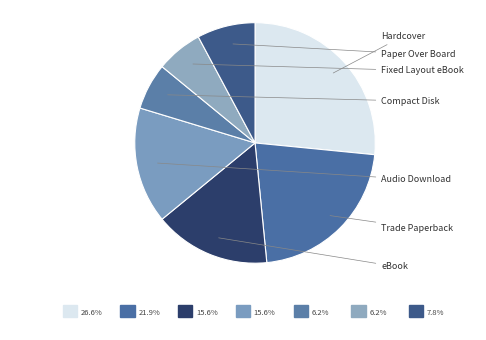

Count the number of slices in the pie.

7